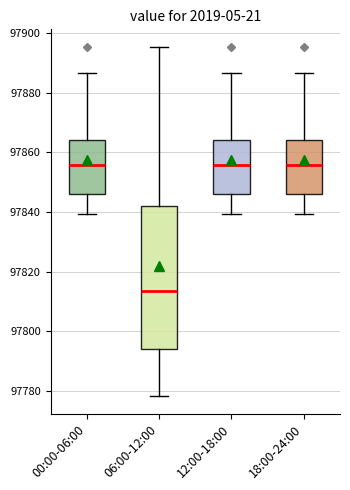

Where is the lower edge of the box for 00:00-06:00 on the y-axis? The values are not printed on the chart, so give them approximately, as read against the axis.

97846